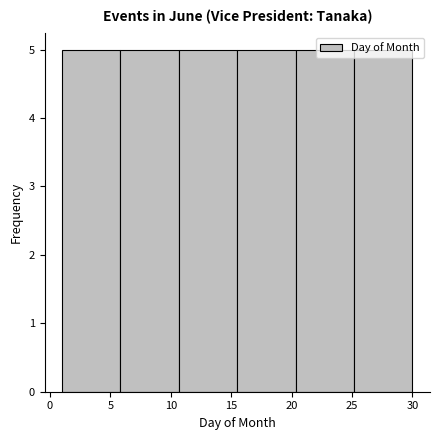

How tall is the bar that spans 1.0 to 6.0 on the x-axis? Neither the bar edges nor the heights are printed on the chart, so give them approximately, as read against the axes.

5